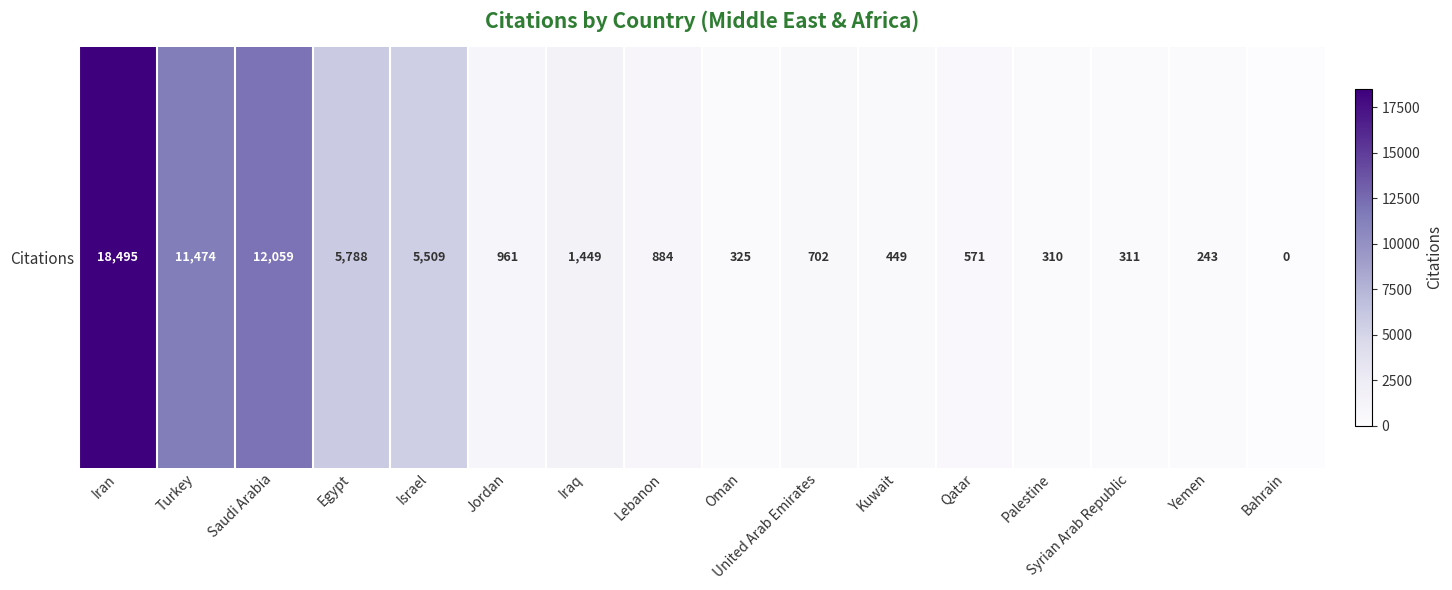

True or false: the data shows 243 at Yemen.

True